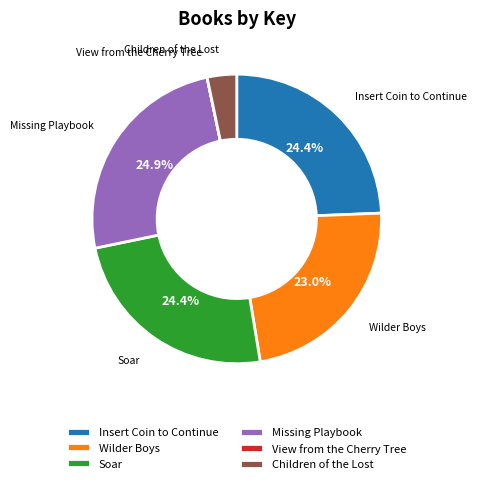

True or false: Missing Playbook accounts for 14% of the total.

False